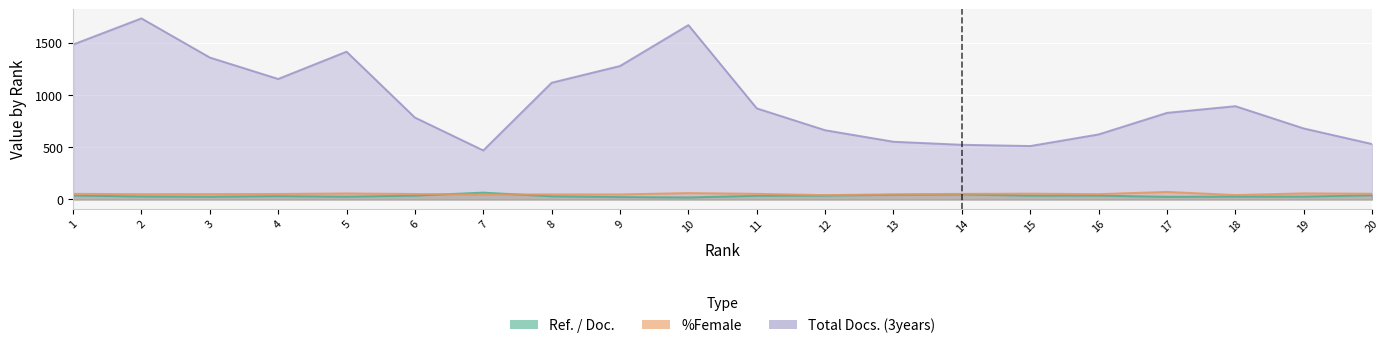

What is the total value across all series at 9?

1348.0